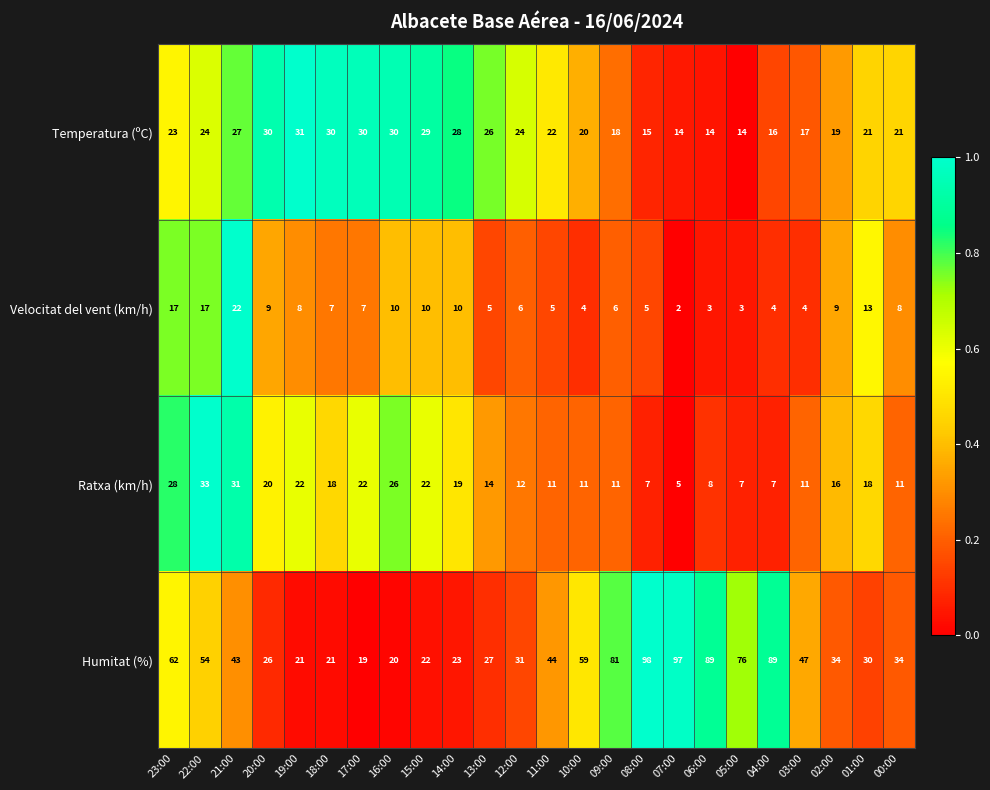

At which label does Humitat (%) first exceed 43?

23:00